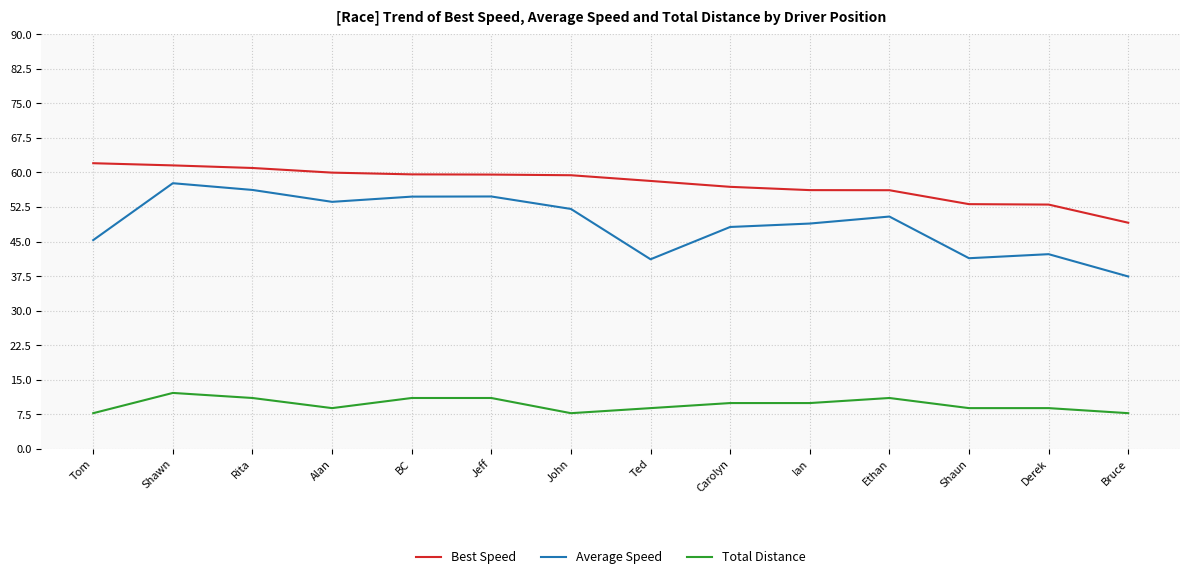

True or false: Best Speed and Total Distance cross at least once.

False